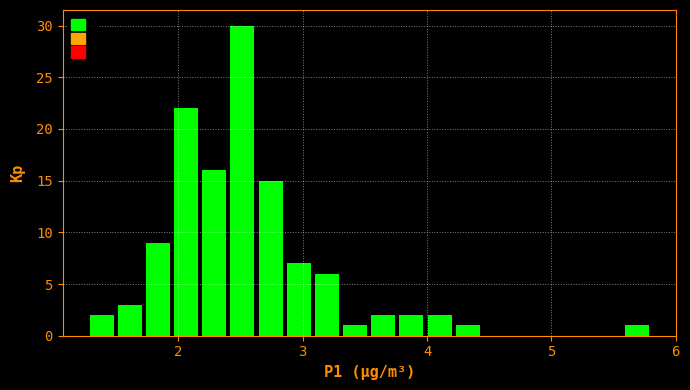

Read against the x-axis, roughly where is the centre of the tallest bar?

2.5